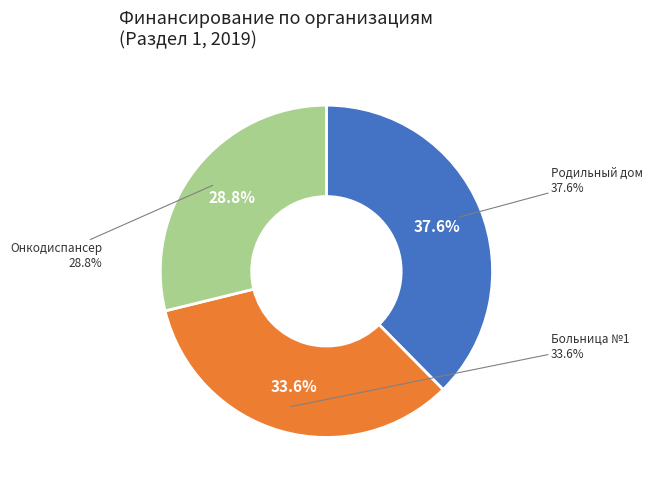

The Республиканский онкодиспансер slice represents 29% of the pie. True or false?

True